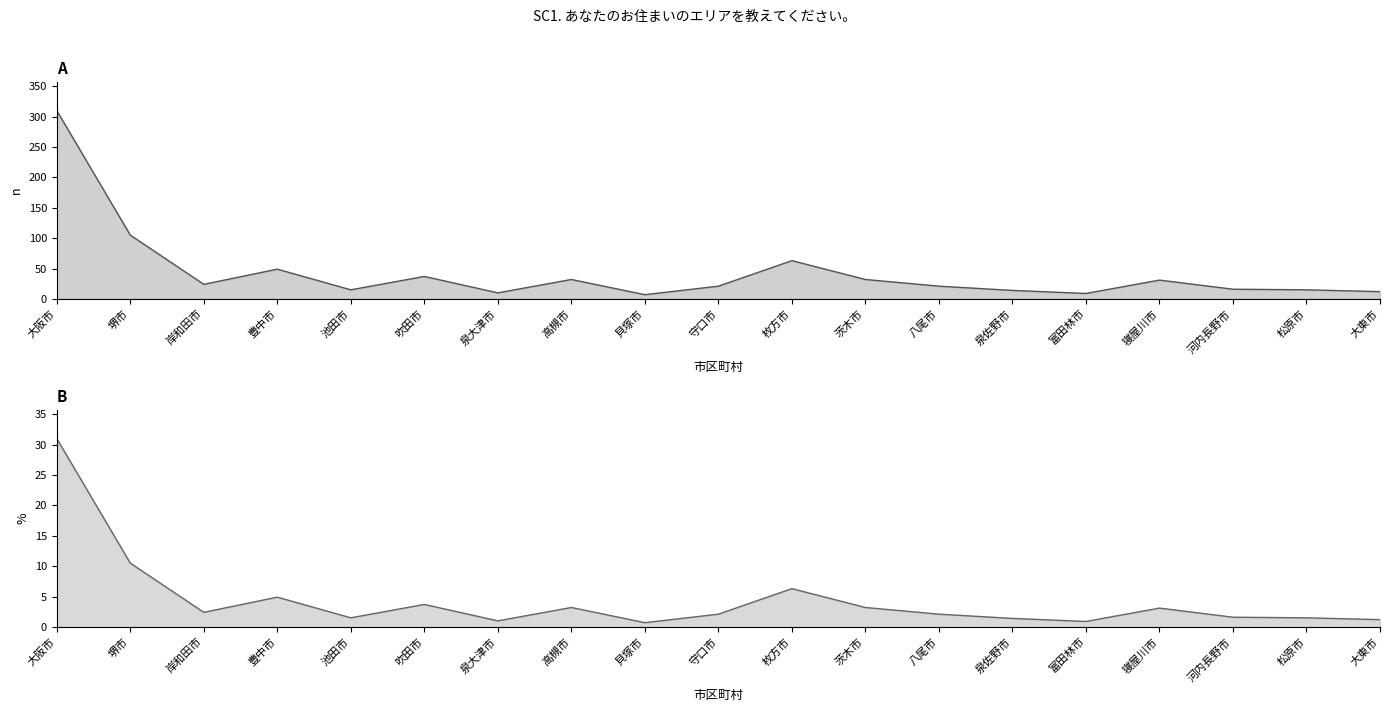

List the labels in order of % (percent) value, smallest first.

貝塚市, 富田林市, 泉大津市, 大東市, 泉佐野市, 池田市, 松原市, 河内長野市, 守口市, 八尾市, 岸和田市, 寝屋川市, 高槻市, 茨木市, 吹田市, 豊中市, 枚方市, 堺市, 大阪市